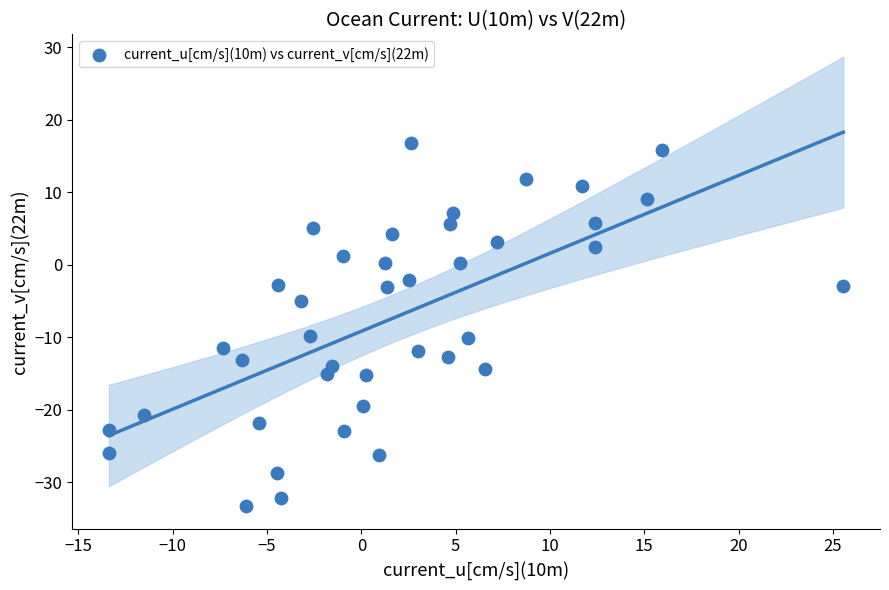

What is the range of Y values (max minus min)?

50.1